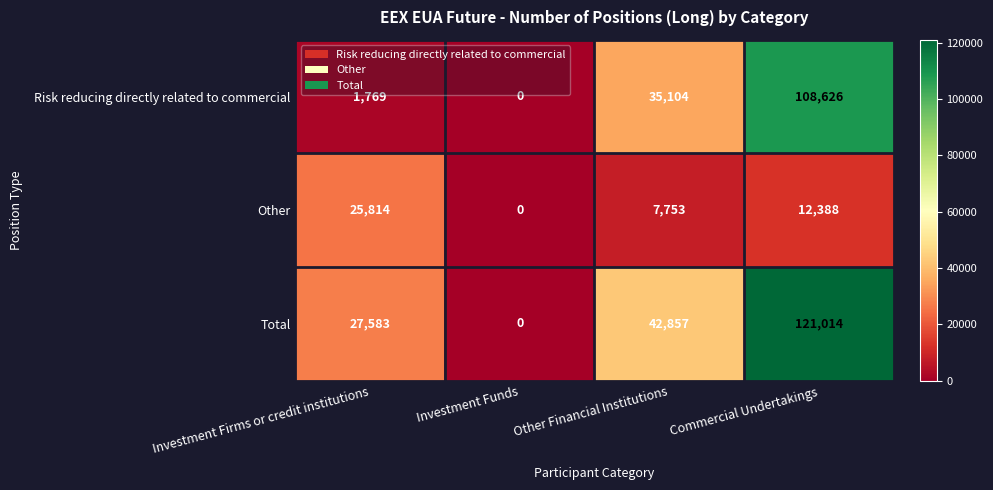

What value does the Total series have at Other Financial Institutions, to the nearest 50?

42850